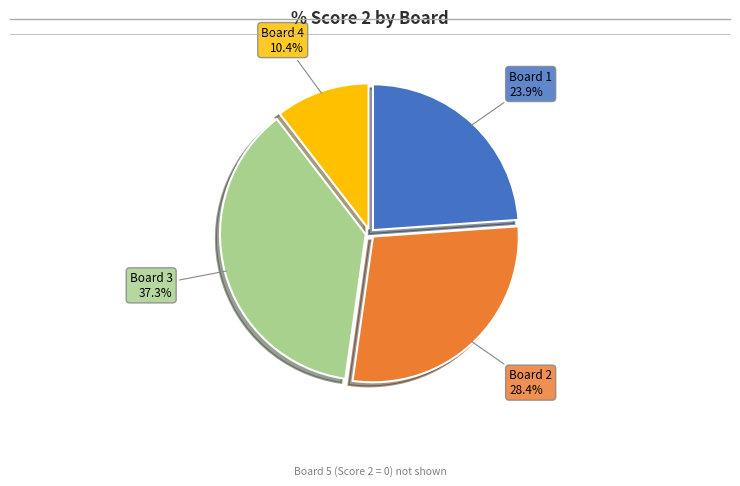

Does any single category account for the majority?

No